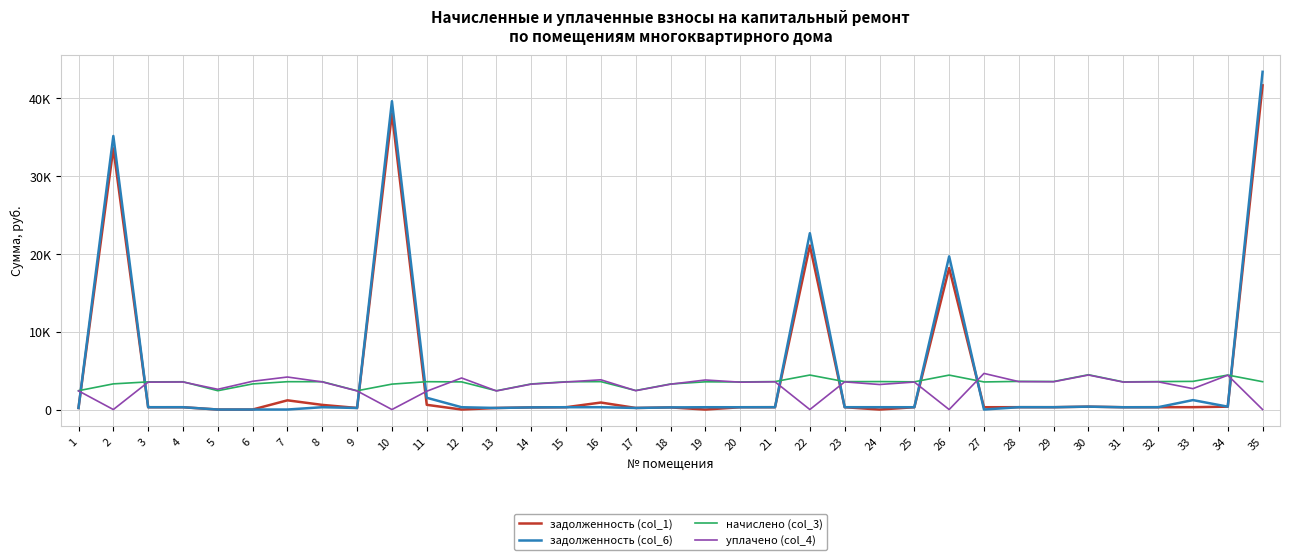

Reading right to left, list all the values displayed in this chart.

задолженность (col_1): 35=41688.6	34=369.6	33=304.2	32=299.7	31=296.4	30=373.0	29=300.4	28=301.7	27=295.7	26=18191.9	25=297.0	24=0.0	23=299.0	22=21087.8	21=299.7	20=295.7	19=0.0	18=273.9	17=203.8	16=900.0	15=297.7	14=274.4	13=201.1	12=0.0	11=606.5	10=38059.5	9=201.1	8=596.7	7=1184.8	6=0.0	5=0.0	4=297.7	3=296.4	2=33583.6	1=201.8
задолженность (col_6): 35=43432.3	34=369.6	33=1214.2	32=299.7	31=292.7	30=373.0	29=300.4	28=301.7	27=0.0	26=19695.8	25=297.0	24=299.7	23=299.0	22=22675.3	21=299.7	20=295.7	19=297.0	18=273.9	17=203.8	16=299.0	15=297.7	14=274.4	13=201.1	12=296.4	11=1513.1	10=39651.4	9=201.1	8=298.4	7=1.8	6=0.0	5=0.0	4=297.7	3=296.4	2=35178.4	1=202.0
начислено (col_3): 35=3580.4	34=4435.6	33=3620.4	32=3596.4	31=3556.4	30=4475.5	29=3604.4	28=3620.4	27=3548.4	26=4427.5	25=3564.5	24=3596.4	23=3588.4	22=4435.6	21=3596.4	20=3548.4	19=3564.5	18=3284.8	17=2445.6	16=3588.4	15=3572.4	14=3292.7	13=2413.6	12=3556.4	11=3580.4	10=3268.7	9=2413.6	8=3580.4	7=3580.4	6=3292.7	5=2421.6	4=3572.4	3=3556.4	2=3300.7	1=2421.6
уплачено (col_4): 35=0.0	34=4411.6	33=2684.5	32=3565.8	31=3529.8	30=4437.4	29=3573.8	28=3589.6	27=4644.9	26=0.0	25=3534.2	24=3218.9	23=3557.8	22=0.0	21=3565.8	20=3518.2	19=3800.9	18=3258.3	17=2424.8	16=3825.1	15=3542.0	14=3264.7	13=2393.0	12=4058.4	11=2356.5	10=0.0	9=2393.0	8=3550.0	7=4181.6	6=3634.9	5=2602.8	4=3542.0	3=3526.2	2=0.0	1=2401.0